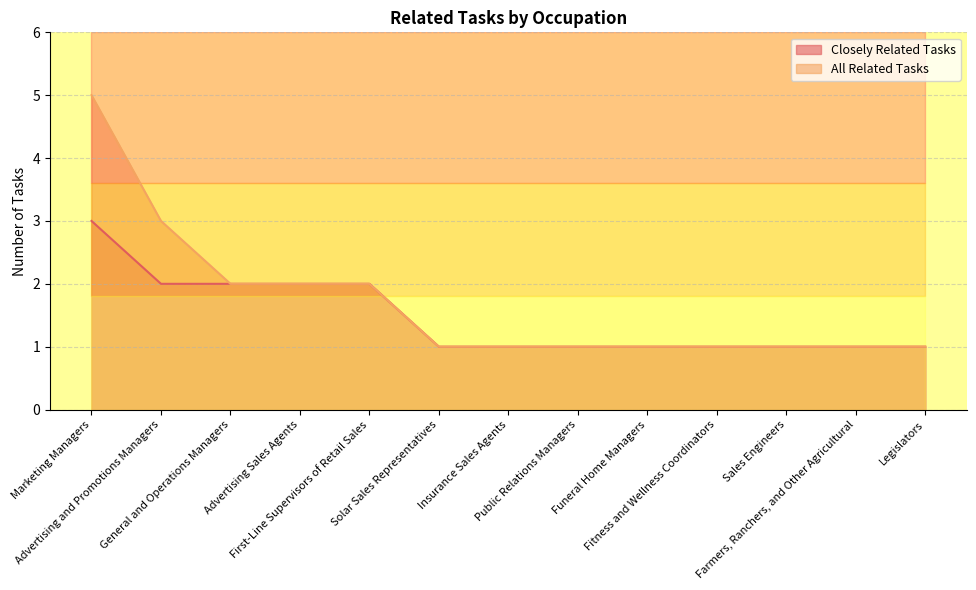

Which category has the highest value in the All Related Tasks series?

Marketing Managers